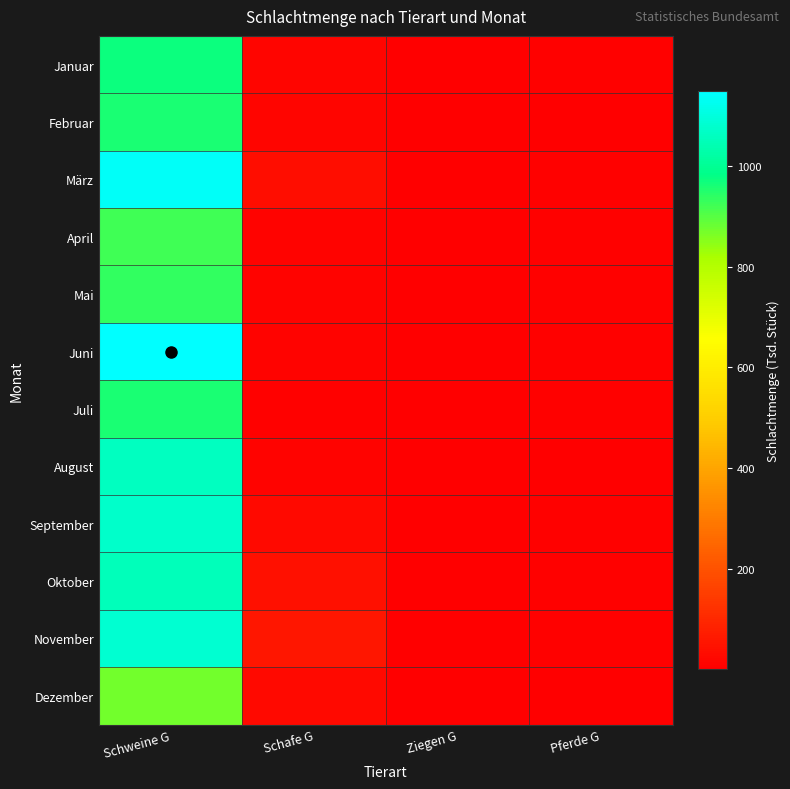

Which series has the largest range (max minus min)?

Juni